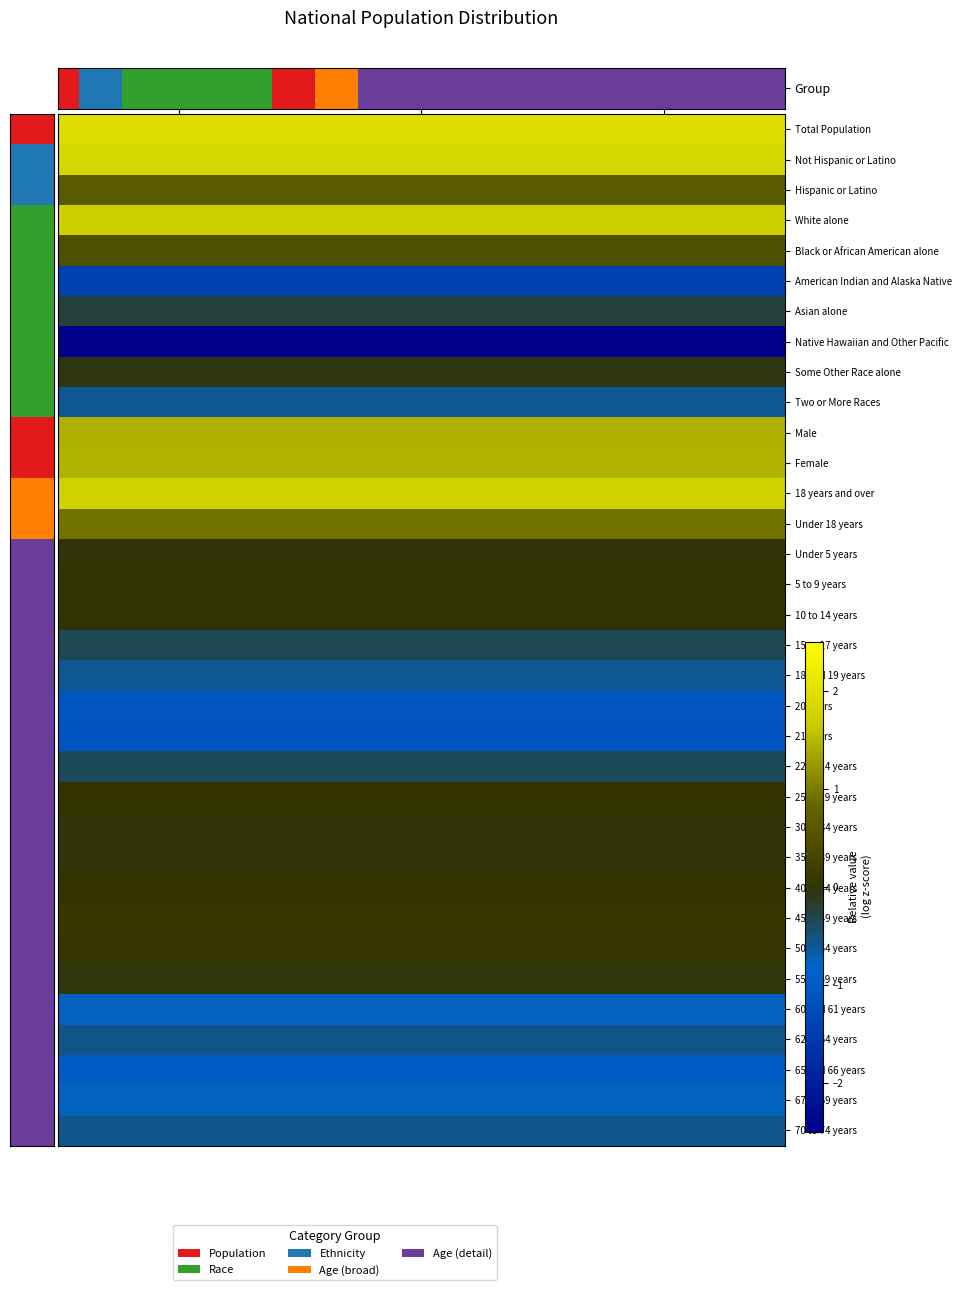

How many categories are shown in the chart?

3